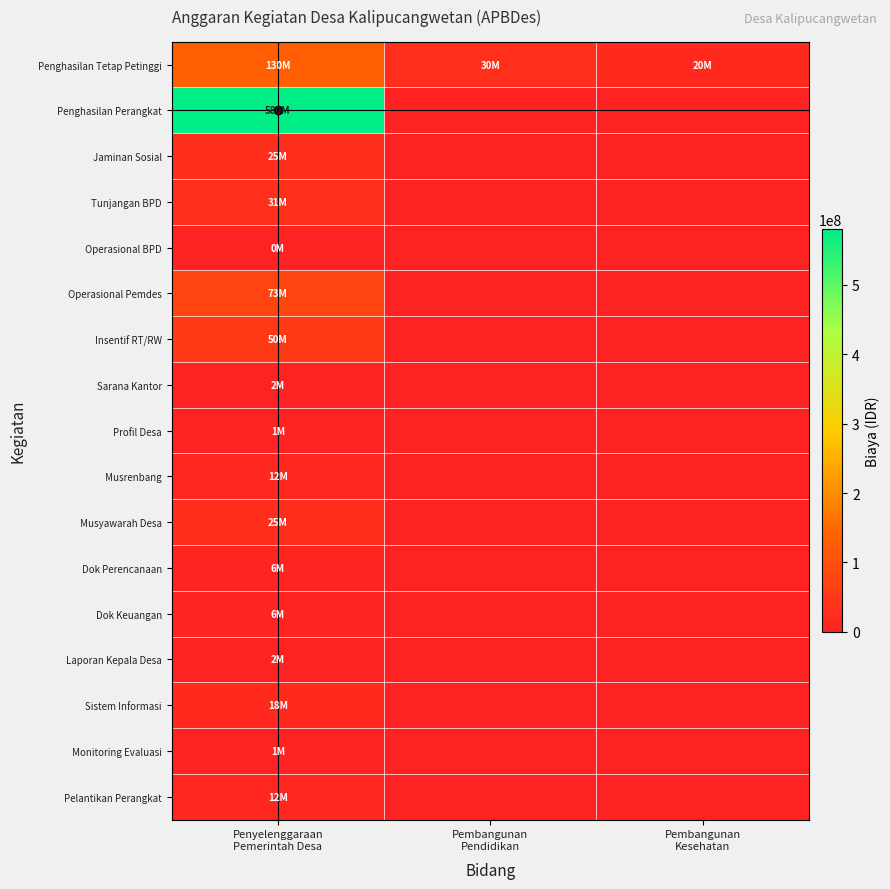

Reading left to right, extract all data points from this chart.

Penghasilan Tetap Petinggi: Penyelenggaraan
Pemerintah Desa=130000000	Pembangunan
Pendidikan=30000000	Pembangunan
Kesehatan=20000000
Penghasilan Perangkat: Penyelenggaraan
Pemerintah Desa=580000000	Pembangunan
Pendidikan=0	Pembangunan
Kesehatan=0
Jaminan Sosial: Penyelenggaraan
Pemerintah Desa=25000000	Pembangunan
Pendidikan=0	Pembangunan
Kesehatan=0
Tunjangan BPD: Penyelenggaraan
Pemerintah Desa=31200000	Pembangunan
Pendidikan=0	Pembangunan
Kesehatan=0
Operasional BPD: Penyelenggaraan
Pemerintah Desa=500000	Pembangunan
Pendidikan=0	Pembangunan
Kesehatan=0
Operasional Pemdes: Penyelenggaraan
Pemerintah Desa=73200000	Pembangunan
Pendidikan=0	Pembangunan
Kesehatan=0
Insentif RT/RW: Penyelenggaraan
Pemerintah Desa=50000000	Pembangunan
Pendidikan=0	Pembangunan
Kesehatan=0
Sarana Kantor: Penyelenggaraan
Pemerintah Desa=2000000	Pembangunan
Pendidikan=0	Pembangunan
Kesehatan=0
Profil Desa: Penyelenggaraan
Pemerintah Desa=1200000	Pembangunan
Pendidikan=0	Pembangunan
Kesehatan=0
Musrenbang: Penyelenggaraan
Pemerintah Desa=12000000	Pembangunan
Pendidikan=0	Pembangunan
Kesehatan=0
Musyawarah Desa: Penyelenggaraan
Pemerintah Desa=25000000	Pembangunan
Pendidikan=0	Pembangunan
Kesehatan=0
Dok Perencanaan: Penyelenggaraan
Pemerintah Desa=6000000	Pembangunan
Pendidikan=0	Pembangunan
Kesehatan=0
Dok Keuangan: Penyelenggaraan
Pemerintah Desa=6000000	Pembangunan
Pendidikan=0	Pembangunan
Kesehatan=0
Laporan Kepala Desa: Penyelenggaraan
Pemerintah Desa=2000000	Pembangunan
Pendidikan=0	Pembangunan
Kesehatan=0
Sistem Informasi: Penyelenggaraan
Pemerintah Desa=18800000	Pembangunan
Pendidikan=0	Pembangunan
Kesehatan=0
Monitoring Evaluasi: Penyelenggaraan
Pemerintah Desa=1800000	Pembangunan
Pendidikan=0	Pembangunan
Kesehatan=0
Pelantikan Perangkat: Penyelenggaraan
Pemerintah Desa=12200000	Pembangunan
Pendidikan=0	Pembangunan
Kesehatan=0